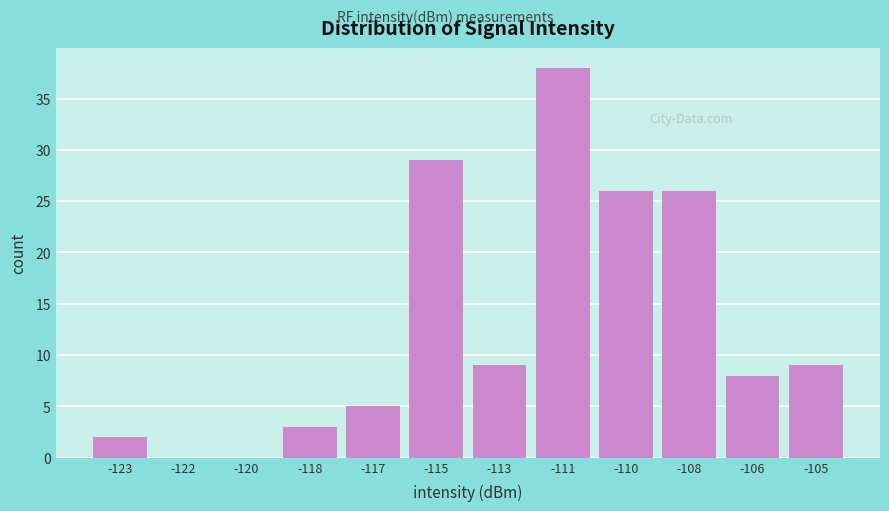

Reading left to right, what are all the values shown in this chart?

-123=2	-122=0	-120=0	-118=3	-117=5	-115=29	-113=9	-111=38	-110=26	-108=26	-106=8	-105=9